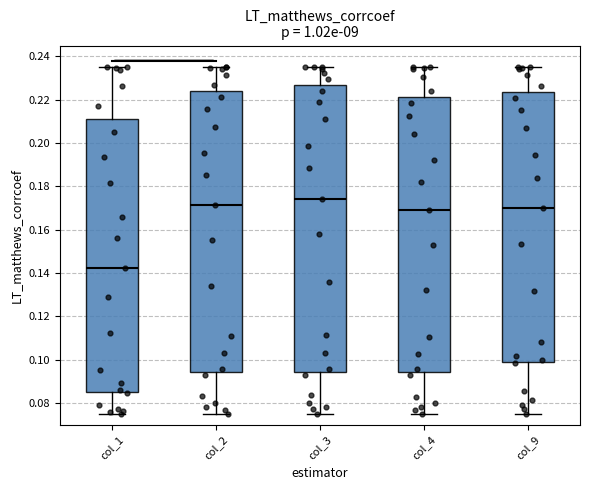

Where is the lower edge of the box for col_2 on the y-axis? The values are not printed on the chart, so give them approximately, as read against the axis.

0.094